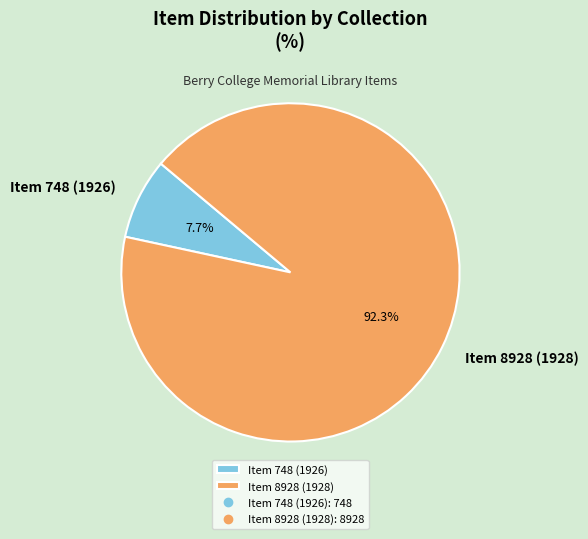

Count the number of slices in the pie.

2